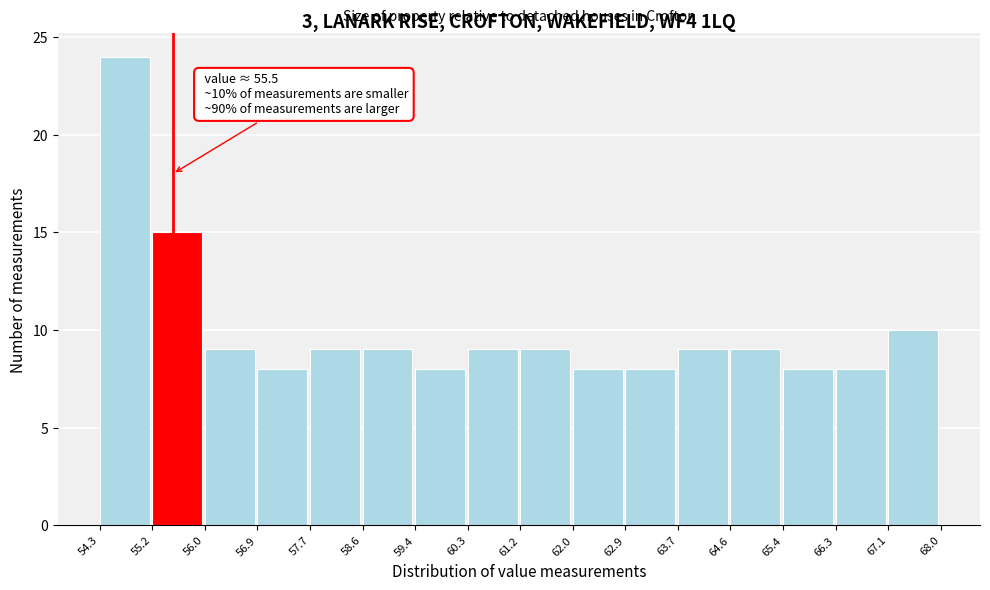

Which range on the x-axis has the tallest bar?

54.3 to 55.2